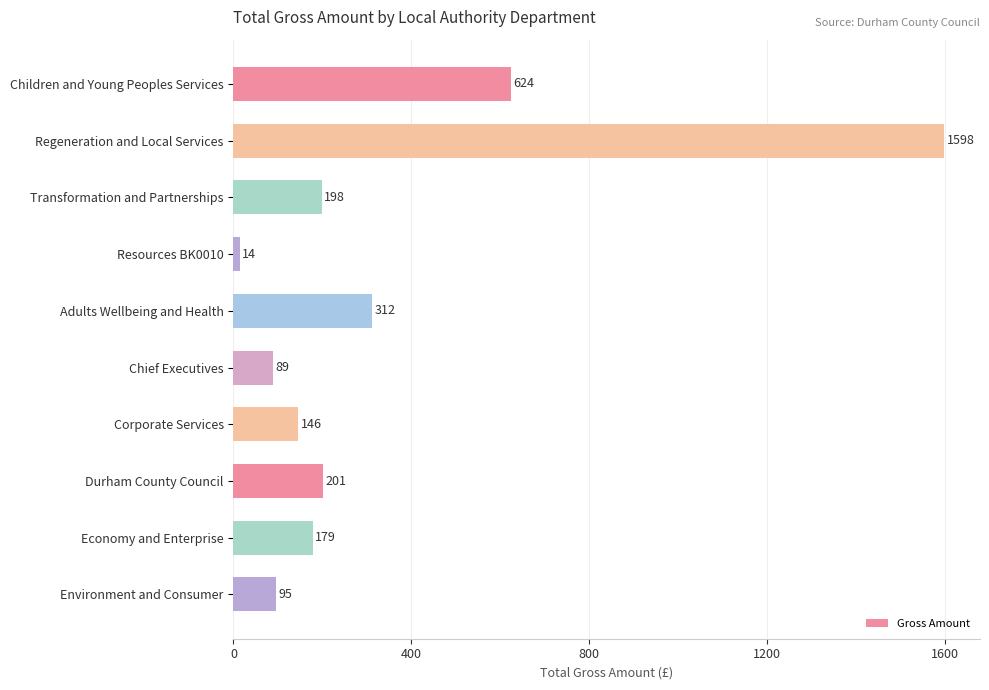

At which category does the chart reach its peak across all series?

Regeneration and Local Services